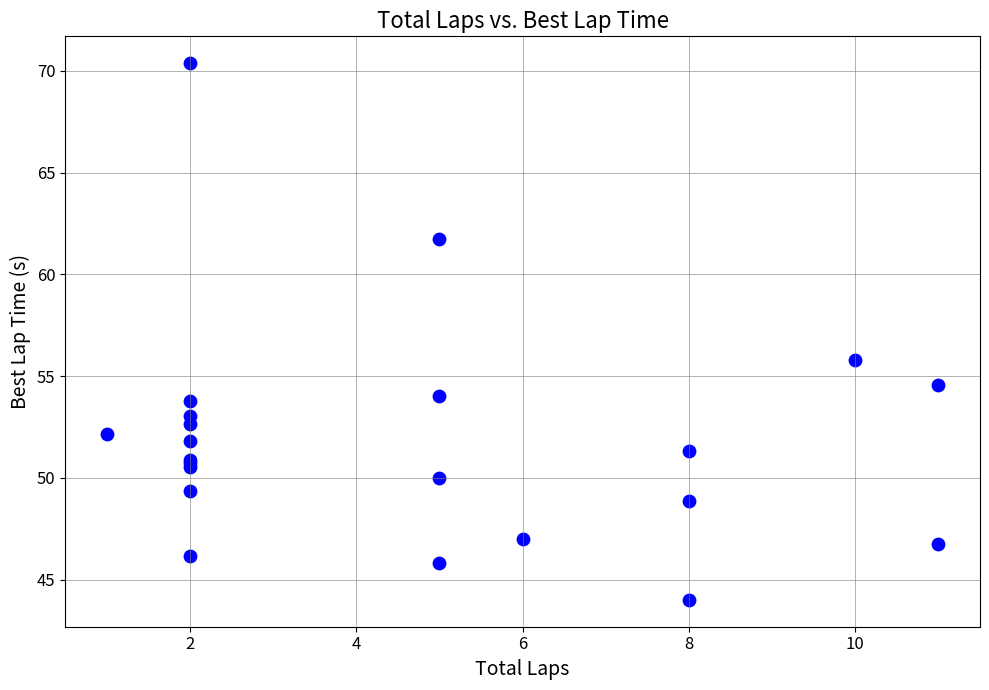

What Y value in the scatter plot is closest to 57?

55.8